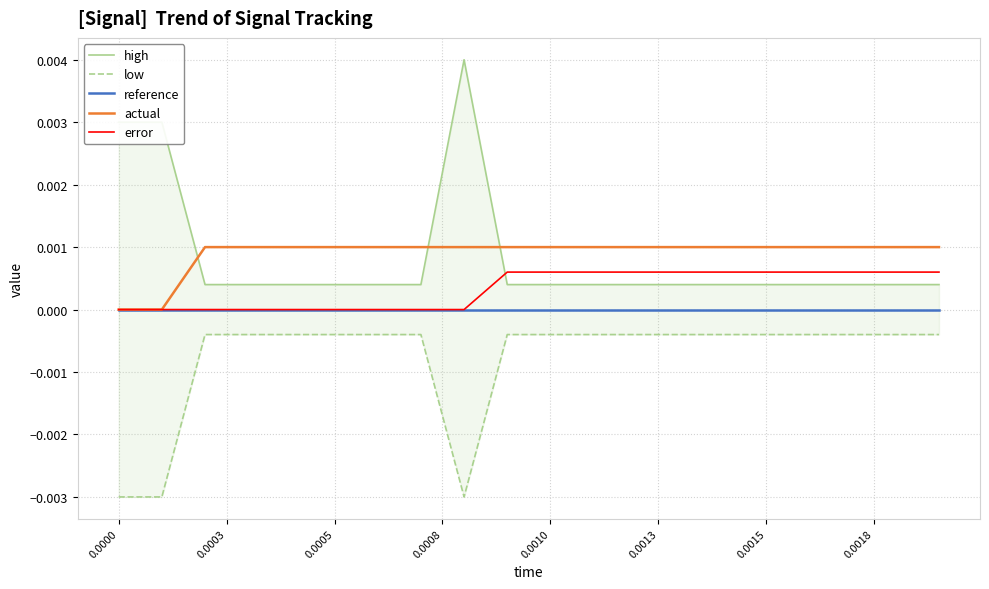

How many lines are shown in the chart?

5